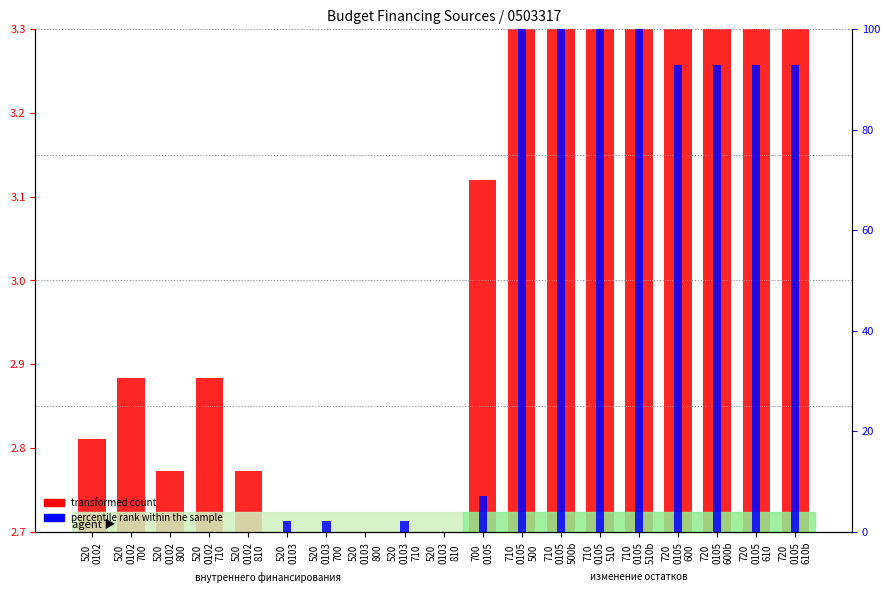

What is the difference between the highest and lowest values at 520
0103
710?

2.2